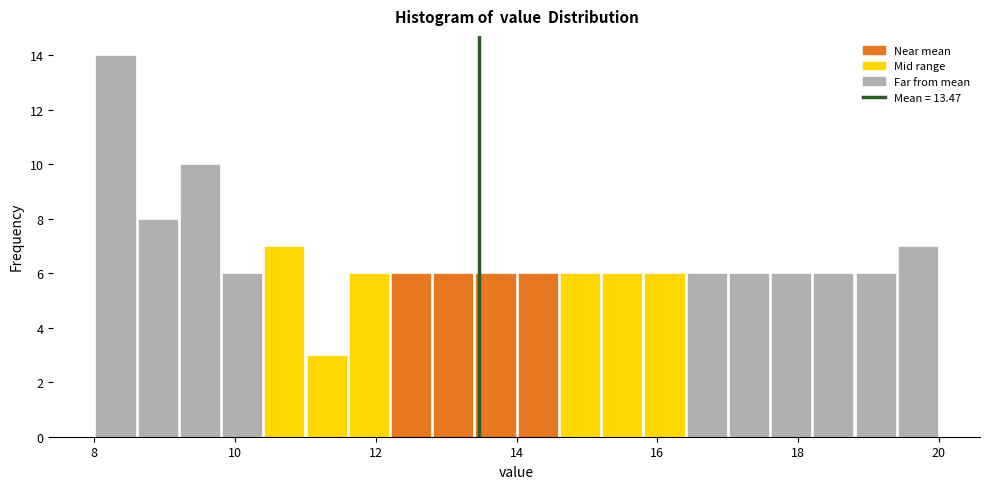

Read against the x-axis, roughly where is the centre of the tallest bar?

8.4